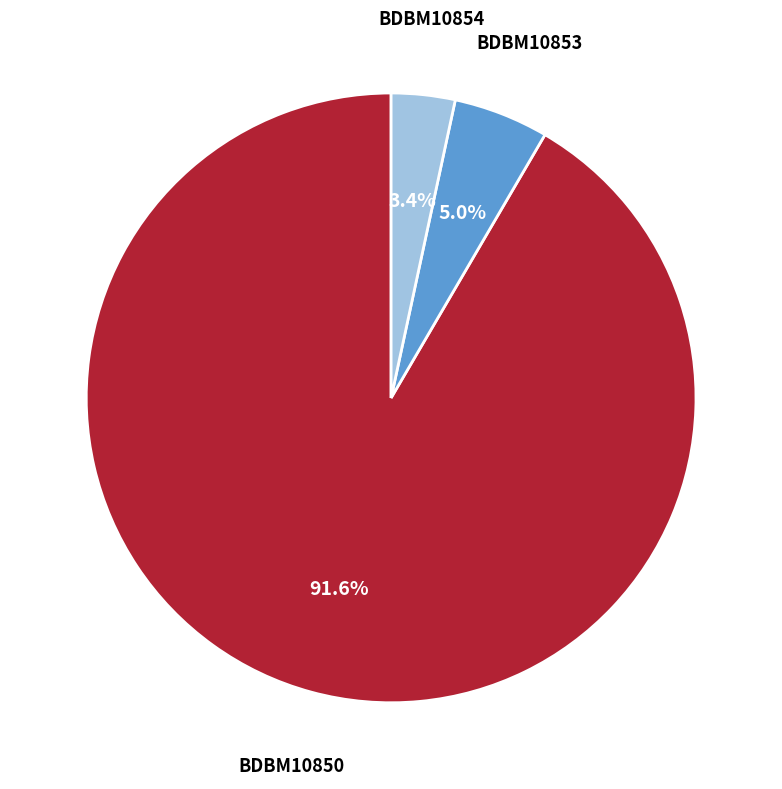

Is there a majority slice in this chart?

Yes